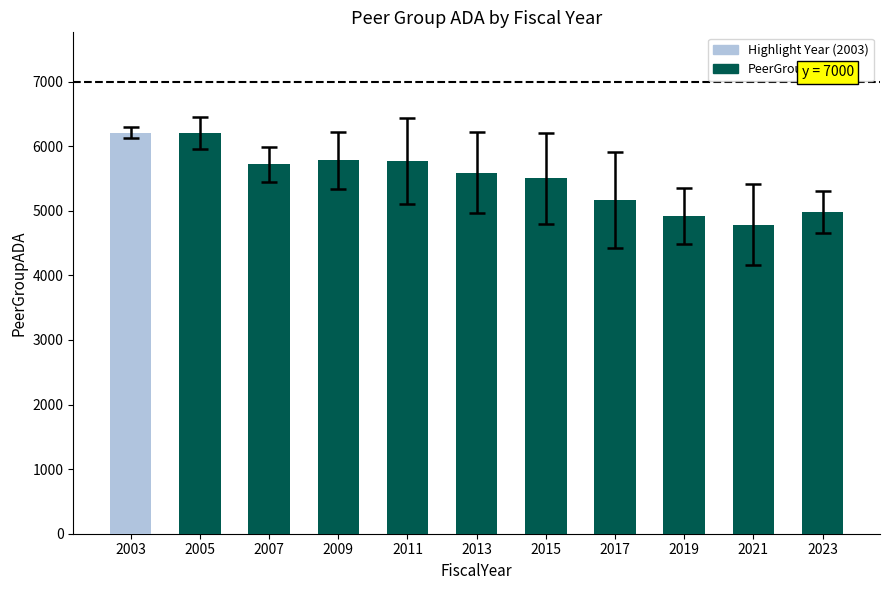

What is the maximum value shown in the chart?

6209.0